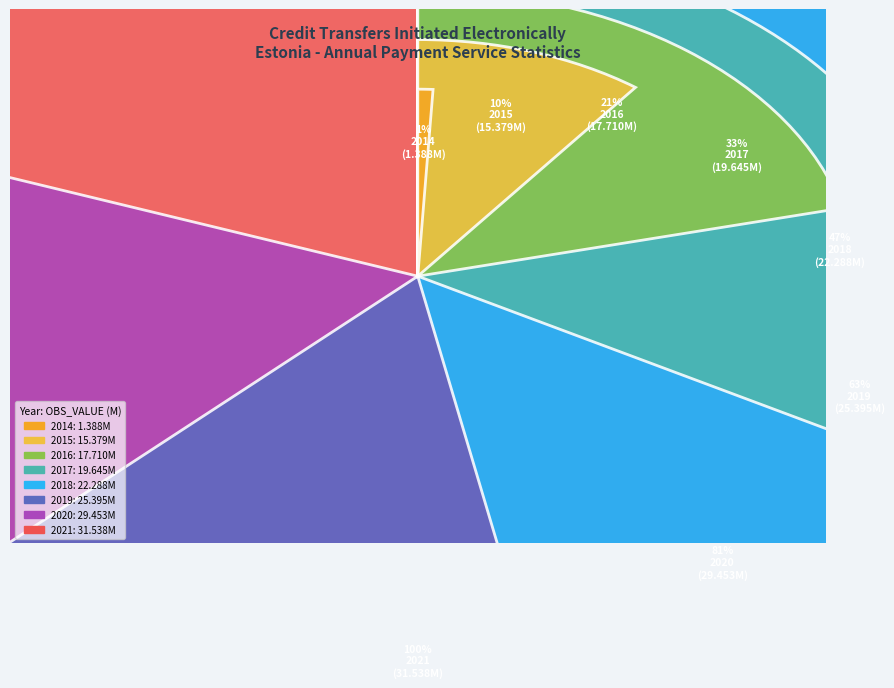

To the nearest percent, what portion does 2018 represent?

14%